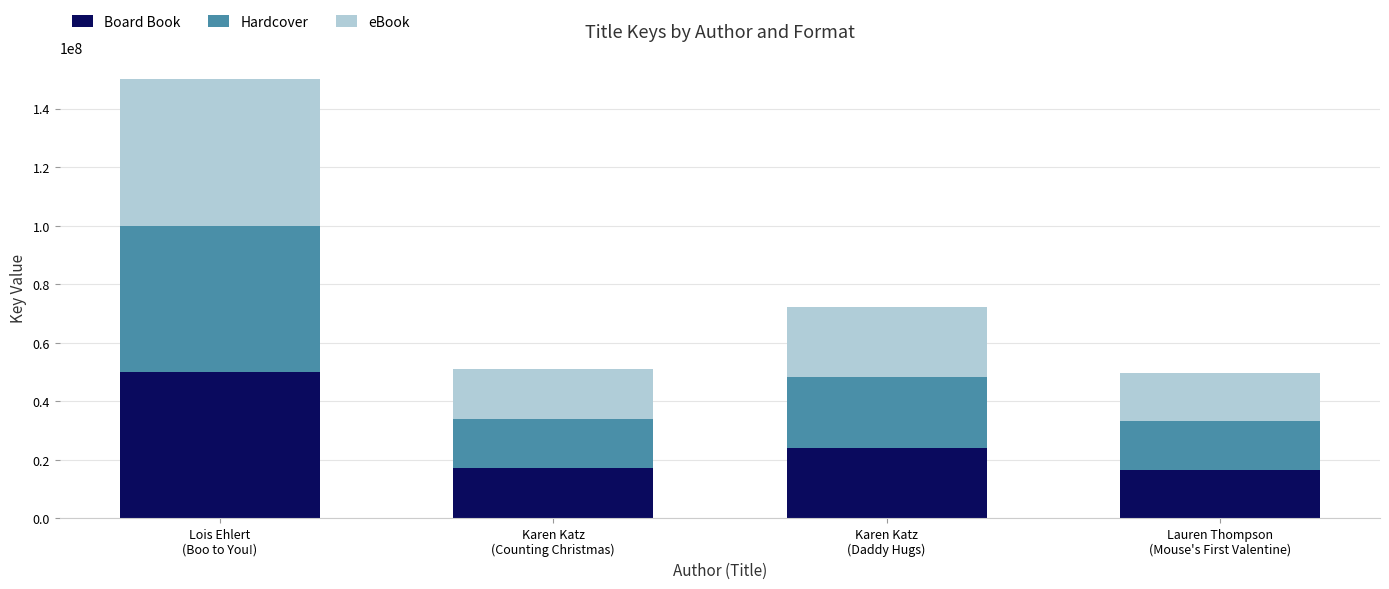

How many categories are shown in the chart?

4